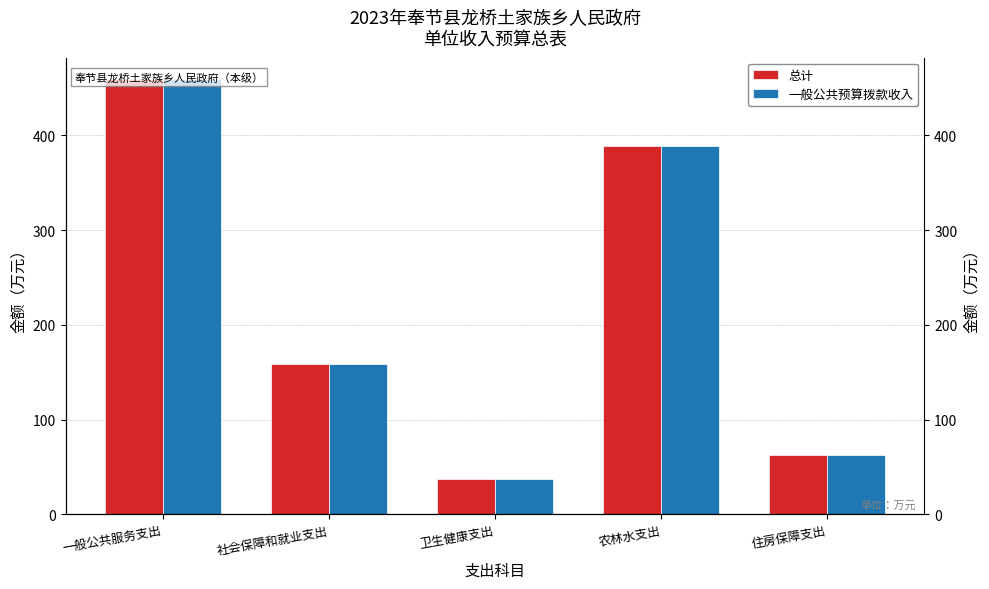

Reading left to right, list all the values displayed in this chart.

总计: 459.1	159.0	37.2	389.3	63.1
一般公共预算拨款收入: 459.1	159.0	37.2	389.3	63.1